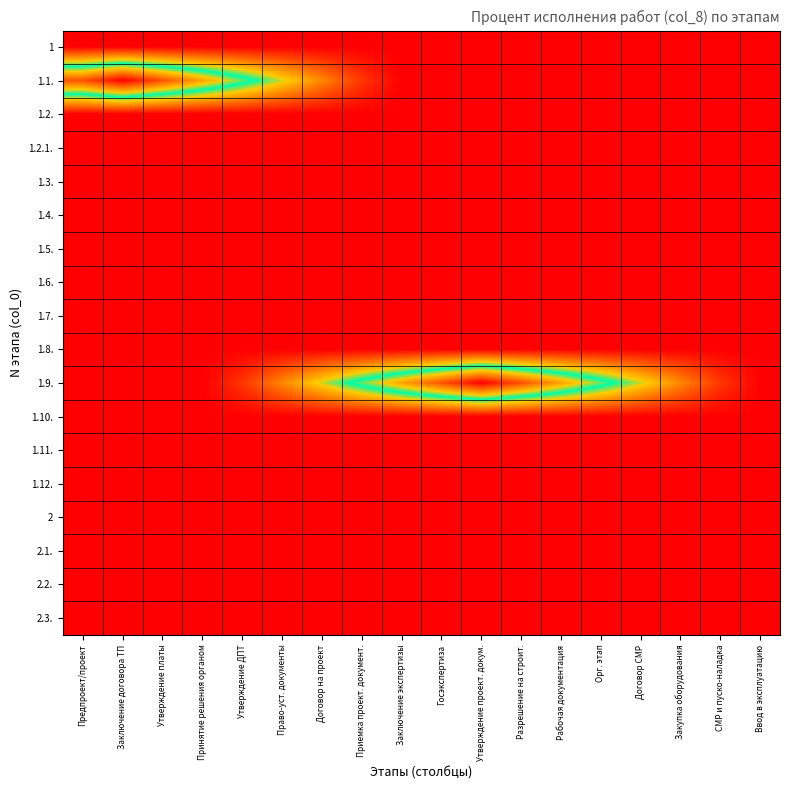

Reading left to right, list all the values displayed in this chart.

1: Предпроект/проект=0	Заключение договора ТП=0	Утверждение платы=0	Принятие решения органом=0	Утверждение ДПТ=0	Право-уст. документы=0	Договор на проект=0	Приемка проект. документ.=0	Заключение экспертизы=0	Госэкспертиза=0	Утверждение проект. докум.=0	Разрешение на строит.=0	Рабочая документация=0	Орг. этап=0	Договор СМР=0	Закупка оборудования=0	СМР и пуско-наладка=0	Ввод в эксплуатацию=0
1.1.: Предпроект/проект=85	Заключение договора ТП=100	Утверждение платы=85	Принятие решения органом=70	Утверждение ДПТ=55	Право-уст. документы=40	Договор на проект=25	Приемка проект. документ.=10	Заключение экспертизы=0	Госэкспертиза=0	Утверждение проект. докум.=0	Разрешение на строит.=0	Рабочая документация=0	Орг. этап=0	Договор СМР=0	Закупка оборудования=0	СМР и пуско-наладка=0	Ввод в эксплуатацию=0
1.2.: Предпроект/проект=0	Заключение договора ТП=0	Утверждение платы=0	Принятие решения органом=0	Утверждение ДПТ=0	Право-уст. документы=0	Договор на проект=0	Приемка проект. документ.=0	Заключение экспертизы=0	Госэкспертиза=0	Утверждение проект. докум.=0	Разрешение на строит.=0	Рабочая документация=0	Орг. этап=0	Договор СМР=0	Закупка оборудования=0	СМР и пуско-наладка=0	Ввод в эксплуатацию=0
1.2.1.: Предпроект/проект=0	Заключение договора ТП=0	Утверждение платы=0	Принятие решения органом=0	Утверждение ДПТ=0	Право-уст. документы=0	Договор на проект=0	Приемка проект. документ.=0	Заключение экспертизы=0	Госэкспертиза=0	Утверждение проект. докум.=0	Разрешение на строит.=0	Рабочая документация=0	Орг. этап=0	Договор СМР=0	Закупка оборудования=0	СМР и пуско-наладка=0	Ввод в эксплуатацию=0
1.3.: Предпроект/проект=0	Заключение договора ТП=0	Утверждение платы=0	Принятие решения органом=0	Утверждение ДПТ=0	Право-уст. документы=0	Договор на проект=0	Приемка проект. документ.=0	Заключение экспертизы=0	Госэкспертиза=0	Утверждение проект. докум.=0	Разрешение на строит.=0	Рабочая документация=0	Орг. этап=0	Договор СМР=0	Закупка оборудования=0	СМР и пуско-наладка=0	Ввод в эксплуатацию=0
1.4.: Предпроект/проект=0	Заключение договора ТП=0	Утверждение платы=0	Принятие решения органом=0	Утверждение ДПТ=0	Право-уст. документы=0	Договор на проект=0	Приемка проект. документ.=0	Заключение экспертизы=0	Госэкспертиза=0	Утверждение проект. докум.=0	Разрешение на строит.=0	Рабочая документация=0	Орг. этап=0	Договор СМР=0	Закупка оборудования=0	СМР и пуско-наладка=0	Ввод в эксплуатацию=0
1.5.: Предпроект/проект=0	Заключение договора ТП=0	Утверждение платы=0	Принятие решения органом=0	Утверждение ДПТ=0	Право-уст. документы=0	Договор на проект=0	Приемка проект. документ.=0	Заключение экспертизы=0	Госэкспертиза=0	Утверждение проект. докум.=0	Разрешение на строит.=0	Рабочая документация=0	Орг. этап=0	Договор СМР=0	Закупка оборудования=0	СМР и пуско-наладка=0	Ввод в эксплуатацию=0
1.6.: Предпроект/проект=0	Заключение договора ТП=0	Утверждение платы=0	Принятие решения органом=0	Утверждение ДПТ=0	Право-уст. документы=0	Договор на проект=0	Приемка проект. документ.=0	Заключение экспертизы=0	Госэкспертиза=0	Утверждение проект. докум.=0	Разрешение на строит.=0	Рабочая документация=0	Орг. этап=0	Договор СМР=0	Закупка оборудования=0	СМР и пуско-наладка=0	Ввод в эксплуатацию=0
1.7.: Предпроект/проект=0	Заключение договора ТП=0	Утверждение платы=0	Принятие решения органом=0	Утверждение ДПТ=0	Право-уст. документы=0	Договор на проект=0	Приемка проект. документ.=0	Заключение экспертизы=0	Госэкспертиза=0	Утверждение проект. докум.=0	Разрешение на строит.=0	Рабочая документация=0	Орг. этап=0	Договор СМР=0	Закупка оборудования=0	СМР и пуско-наладка=0	Ввод в эксплуатацию=0
1.8.: Предпроект/проект=0	Заключение договора ТП=0	Утверждение платы=0	Принятие решения органом=0	Утверждение ДПТ=0	Право-уст. документы=0	Договор на проект=0	Приемка проект. документ.=0	Заключение экспертизы=0	Госэкспертиза=0	Утверждение проект. докум.=0	Разрешение на строит.=0	Рабочая документация=0	Орг. этап=0	Договор СМР=0	Закупка оборудования=0	СМР и пуско-наладка=0	Ввод в эксплуатацию=0
1.9.: Предпроект/проект=0	Заключение договора ТП=0	Утверждение платы=0	Принятие решения органом=0	Утверждение ДПТ=10	Право-уст. документы=25	Договор на проект=40	Приемка проект. документ.=55	Заключение экспертизы=70	Госэкспертиза=85	Утверждение проект. докум.=100	Разрешение на строит.=85	Рабочая документация=70	Орг. этап=55	Договор СМР=40	Закупка оборудования=25	СМР и пуско-наладка=10	Ввод в эксплуатацию=0
1.10.: Предпроект/проект=0	Заключение договора ТП=0	Утверждение платы=0	Принятие решения органом=0	Утверждение ДПТ=0	Право-уст. документы=0	Договор на проект=0	Приемка проект. документ.=0	Заключение экспертизы=0	Госэкспертиза=0	Утверждение проект. докум.=0	Разрешение на строит.=0	Рабочая документация=0	Орг. этап=0	Договор СМР=0	Закупка оборудования=0	СМР и пуско-наладка=0	Ввод в эксплуатацию=0
1.11.: Предпроект/проект=0	Заключение договора ТП=0	Утверждение платы=0	Принятие решения органом=0	Утверждение ДПТ=0	Право-уст. документы=0	Договор на проект=0	Приемка проект. документ.=0	Заключение экспертизы=0	Госэкспертиза=0	Утверждение проект. докум.=0	Разрешение на строит.=0	Рабочая документация=0	Орг. этап=0	Договор СМР=0	Закупка оборудования=0	СМР и пуско-наладка=0	Ввод в эксплуатацию=0
1.12.: Предпроект/проект=0	Заключение договора ТП=0	Утверждение платы=0	Принятие решения органом=0	Утверждение ДПТ=0	Право-уст. документы=0	Договор на проект=0	Приемка проект. документ.=0	Заключение экспертизы=0	Госэкспертиза=0	Утверждение проект. докум.=0	Разрешение на строит.=0	Рабочая документация=0	Орг. этап=0	Договор СМР=0	Закупка оборудования=0	СМР и пуско-наладка=0	Ввод в эксплуатацию=0
2: Предпроект/проект=0	Заключение договора ТП=0	Утверждение платы=0	Принятие решения органом=0	Утверждение ДПТ=0	Право-уст. документы=0	Договор на проект=0	Приемка проект. документ.=0	Заключение экспертизы=0	Госэкспертиза=0	Утверждение проект. докум.=0	Разрешение на строит.=0	Рабочая документация=0	Орг. этап=0	Договор СМР=0	Закупка оборудования=0	СМР и пуско-наладка=0	Ввод в эксплуатацию=0
2.1.: Предпроект/проект=0	Заключение договора ТП=0	Утверждение платы=0	Принятие решения органом=0	Утверждение ДПТ=0	Право-уст. документы=0	Договор на проект=0	Приемка проект. документ.=0	Заключение экспертизы=0	Госэкспертиза=0	Утверждение проект. докум.=0	Разрешение на строит.=0	Рабочая документация=0	Орг. этап=0	Договор СМР=0	Закупка оборудования=0	СМР и пуско-наладка=0	Ввод в эксплуатацию=0
2.2.: Предпроект/проект=0	Заключение договора ТП=0	Утверждение платы=0	Принятие решения органом=0	Утверждение ДПТ=0	Право-уст. документы=0	Договор на проект=0	Приемка проект. документ.=0	Заключение экспертизы=0	Госэкспертиза=0	Утверждение проект. докум.=0	Разрешение на строит.=0	Рабочая документация=0	Орг. этап=0	Договор СМР=0	Закупка оборудования=0	СМР и пуско-наладка=0	Ввод в эксплуатацию=0
2.3.: Предпроект/проект=0	Заключение договора ТП=0	Утверждение платы=0	Принятие решения органом=0	Утверждение ДПТ=0	Право-уст. документы=0	Договор на проект=0	Приемка проект. документ.=0	Заключение экспертизы=0	Госэкспертиза=0	Утверждение проект. докум.=0	Разрешение на строит.=0	Рабочая документация=0	Орг. этап=0	Договор СМР=0	Закупка оборудования=0	СМР и пуско-наладка=0	Ввод в эксплуатацию=0